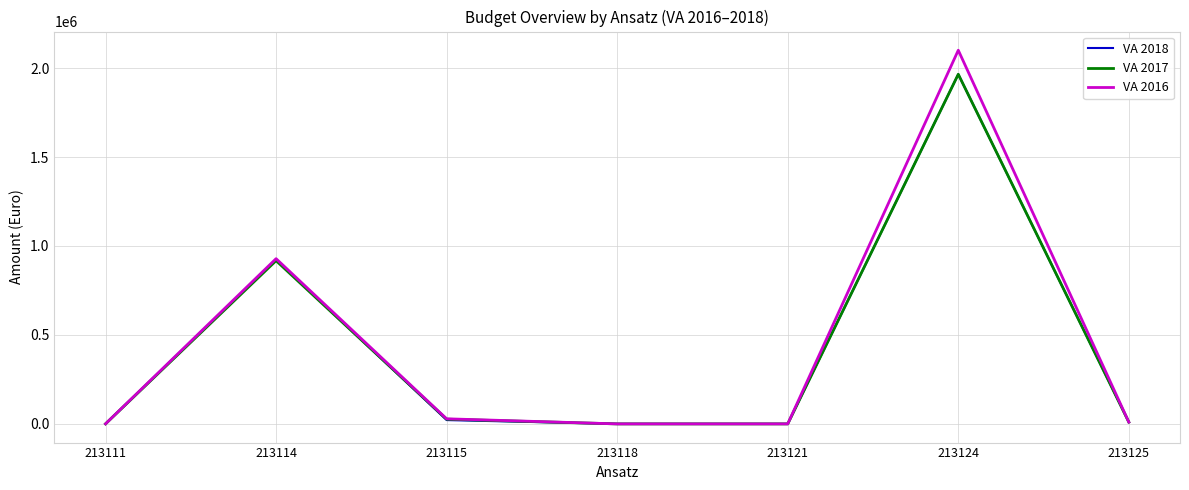

What is the difference between the highest and lowest values at 213111?

100